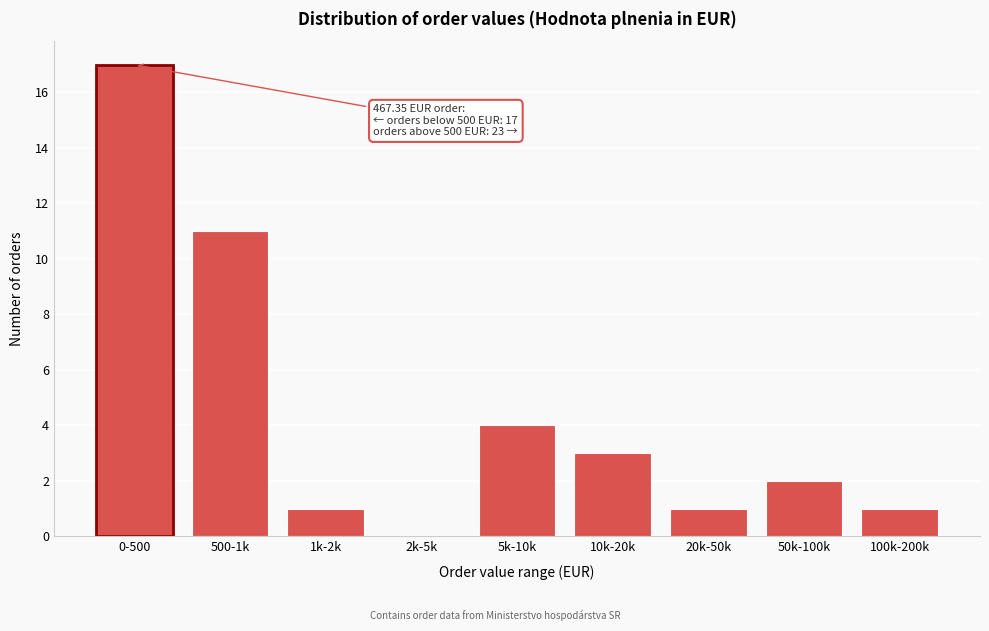

Which label corresponds to the largest value in the chart?

0-500